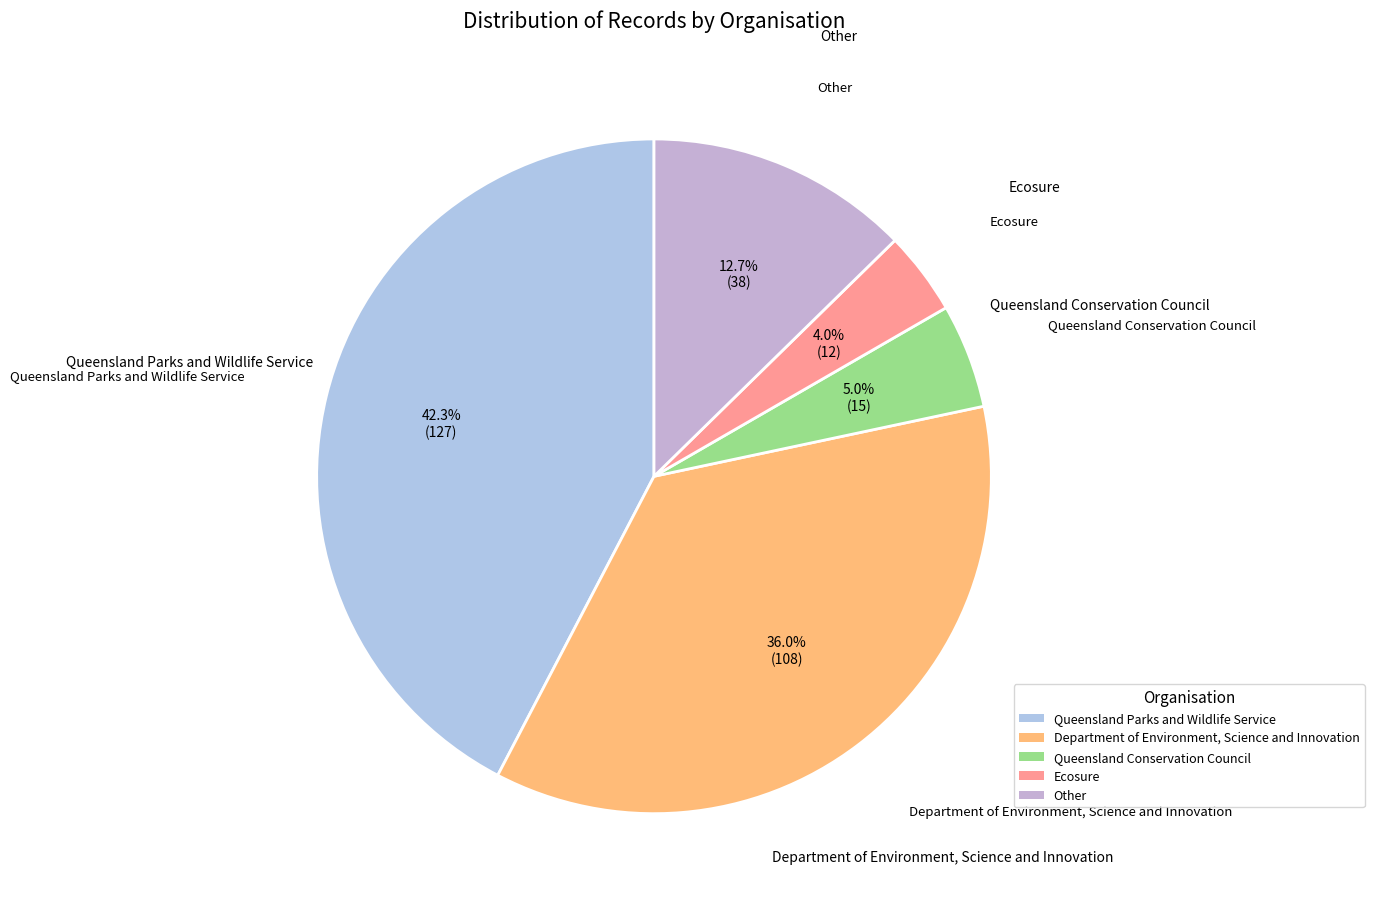

What is the smallest slice in the pie chart?

Ecosure